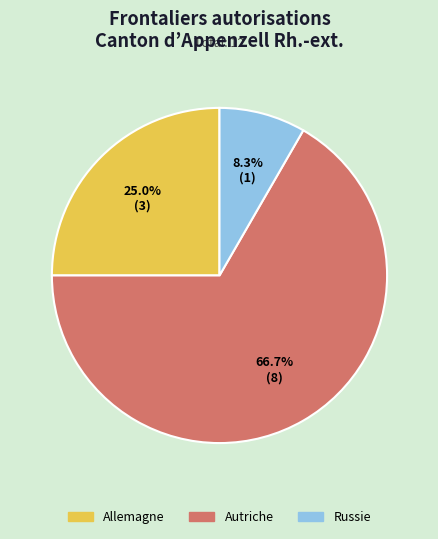

Rank the categories by value from lowest to highest.

Russie, Allemagne, Autriche